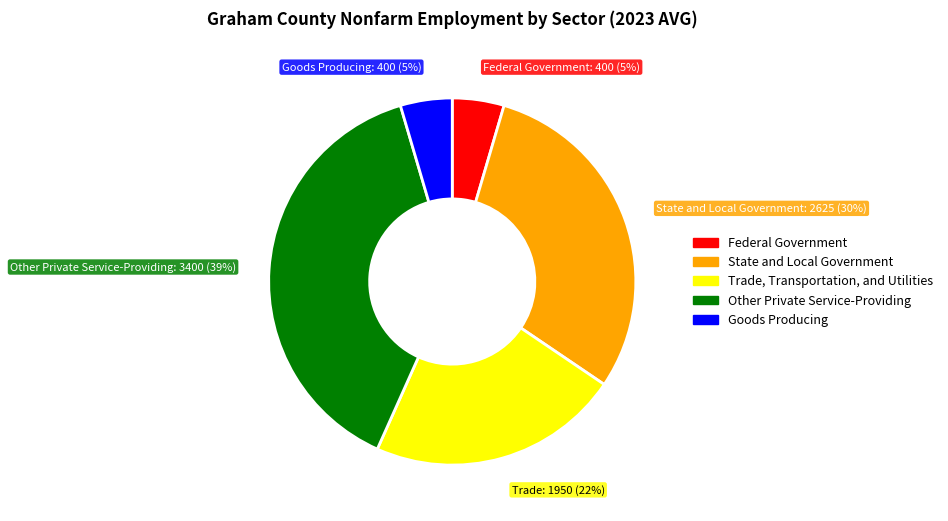

Is it true that Goods Producing is 5% of the pie?

True